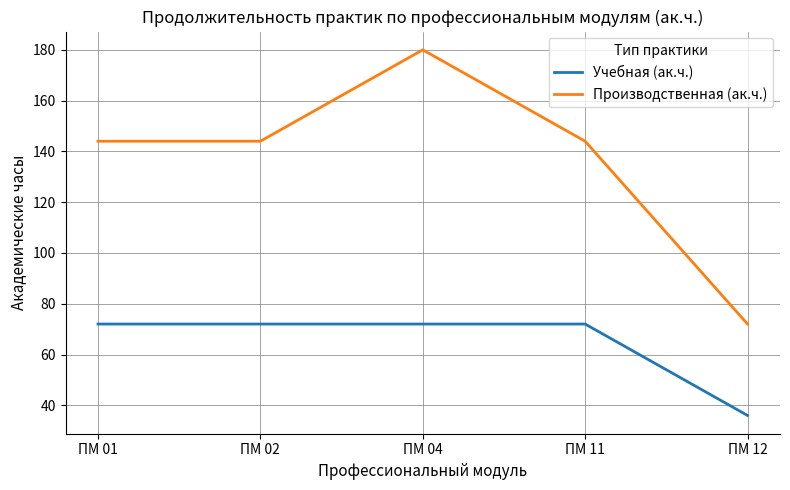

True or false: Учебная (ак.ч.) has a value of 104 at ПМ 01.

False